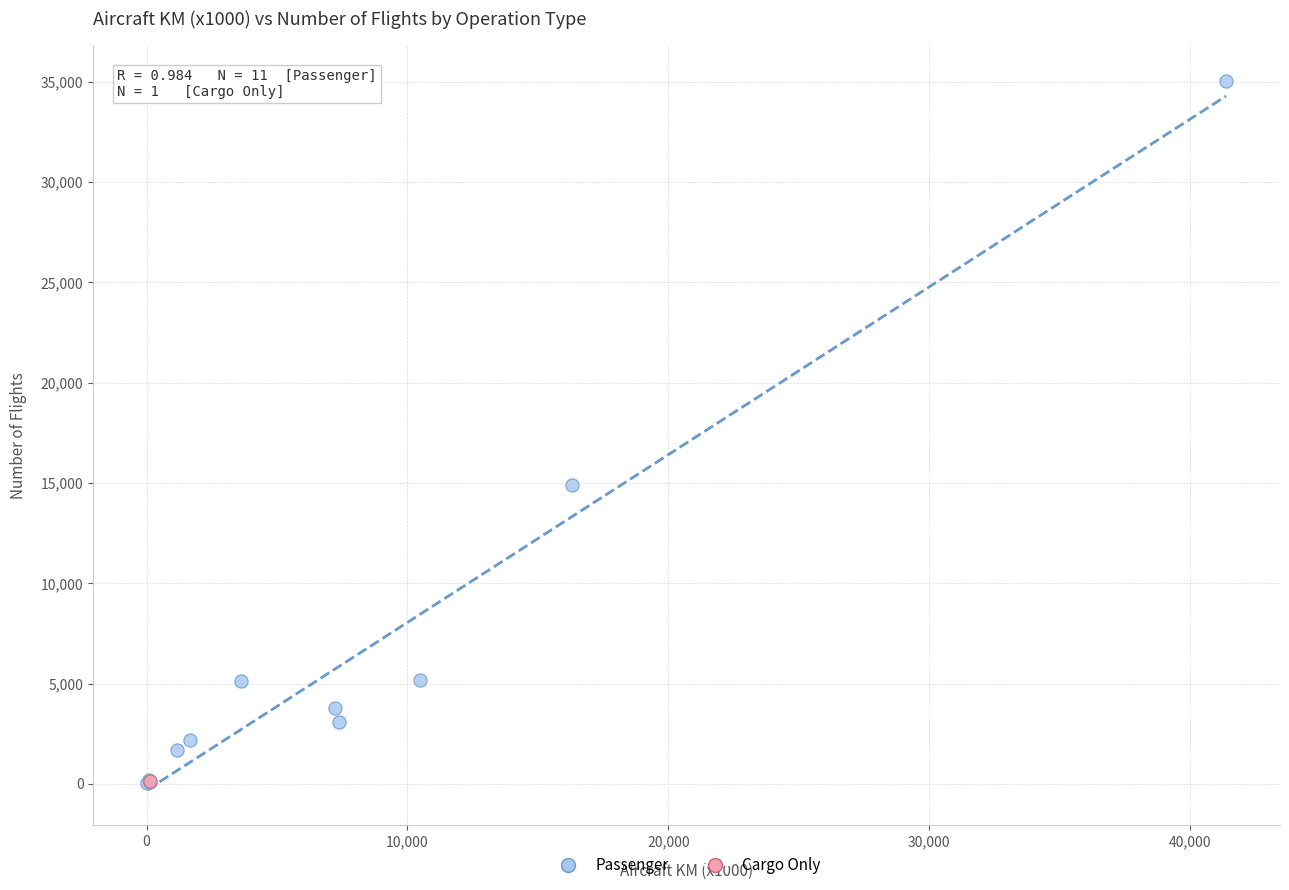

What are all the series names shown in the legend?

Passenger, Cargo Only